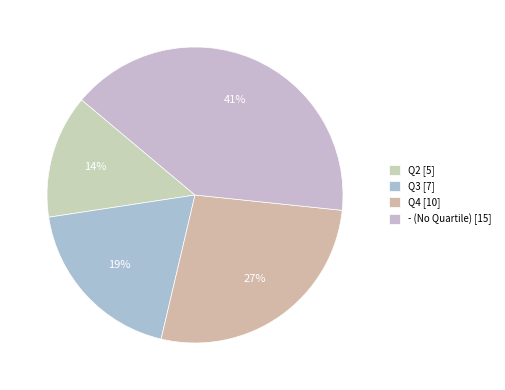

Does any single category account for the majority?

No